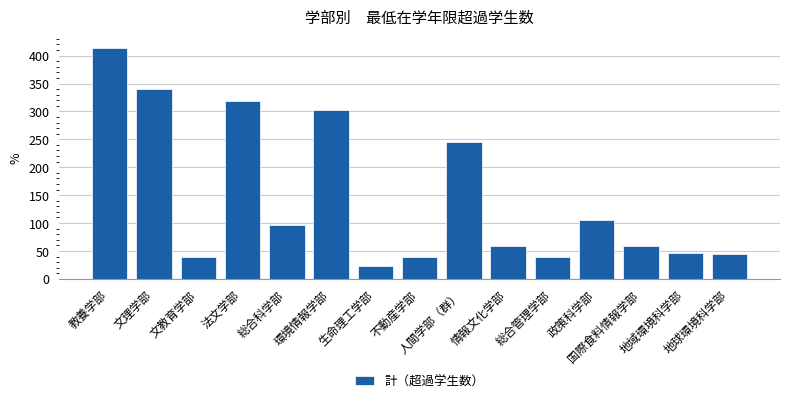

What is the ratio of the value at 情報文化学部 to the value at 法文学部?

0.2